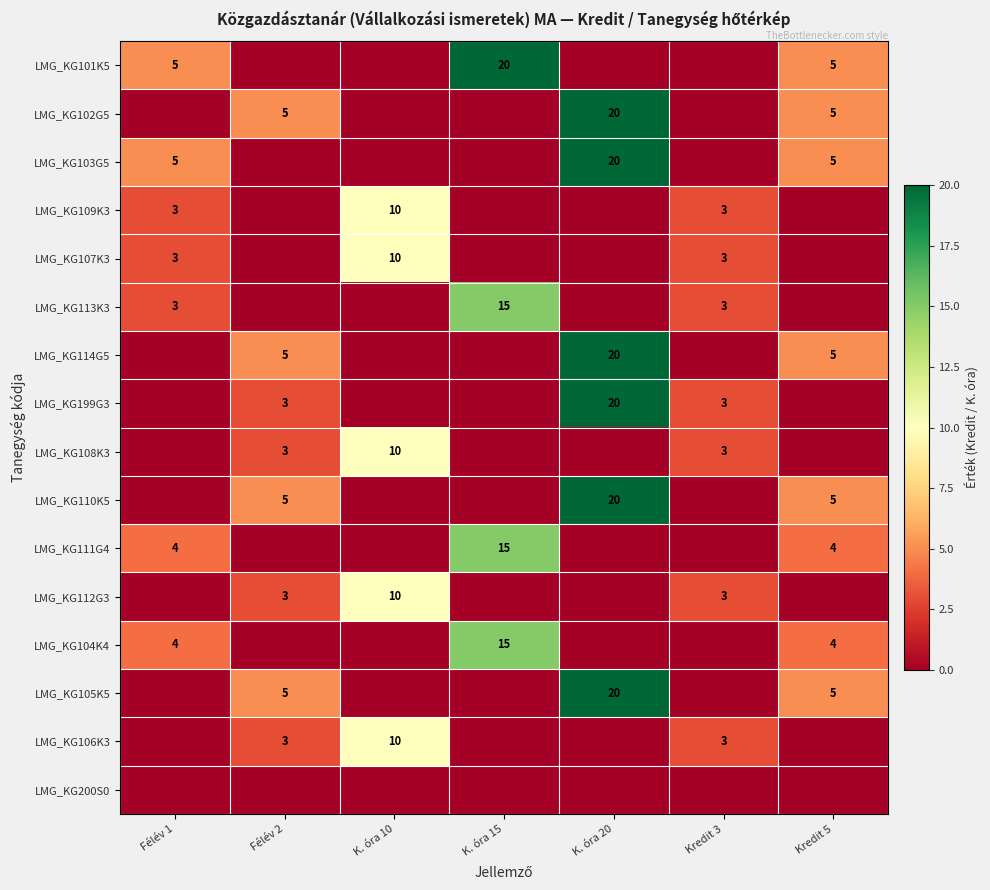

Is the value of LMG_KG113K3 at Félév 1 greater than the value of LMG_KG104K4 at Félév 1?

No